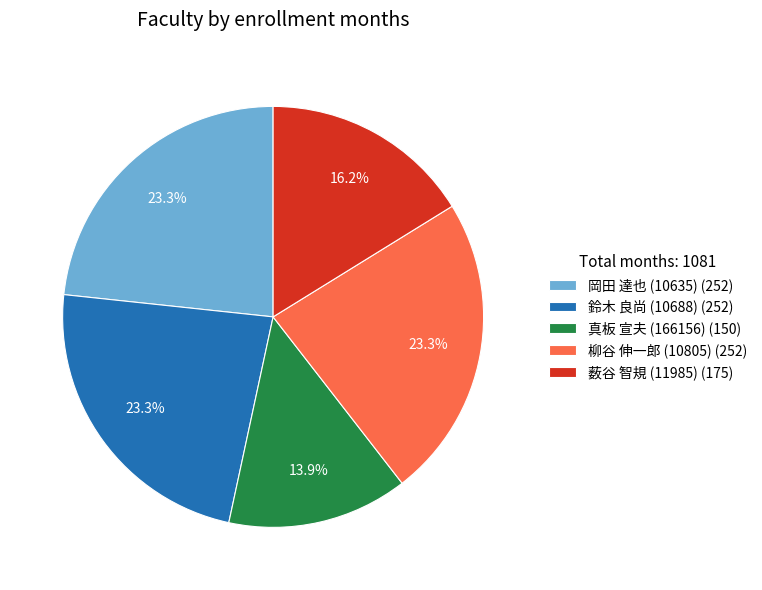

Does any single category account for the majority?

No